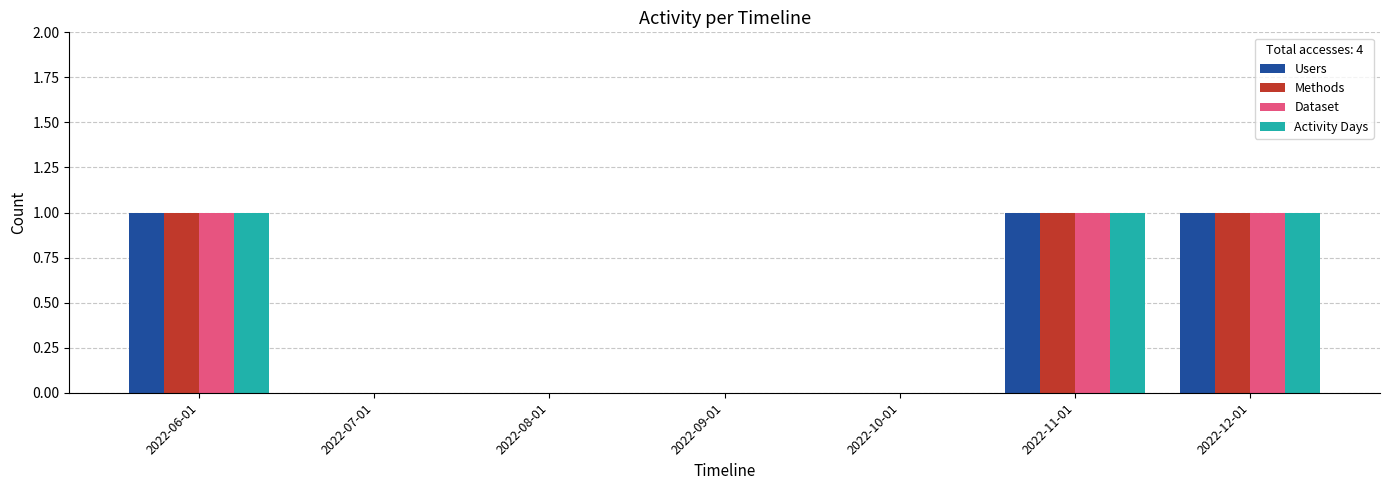

How many categories are shown in the chart?

7